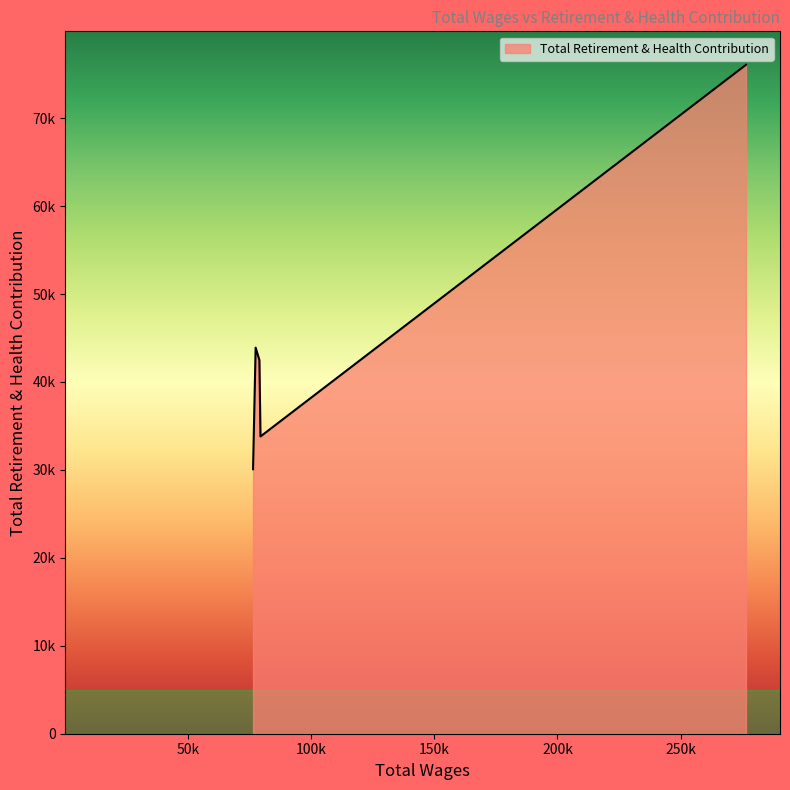

Reading left to right, transcribe all the data shown in this chart.

276609.0=76076	79286.0=33805	78840.0=42496	77317.0=43905	76265.0=30080